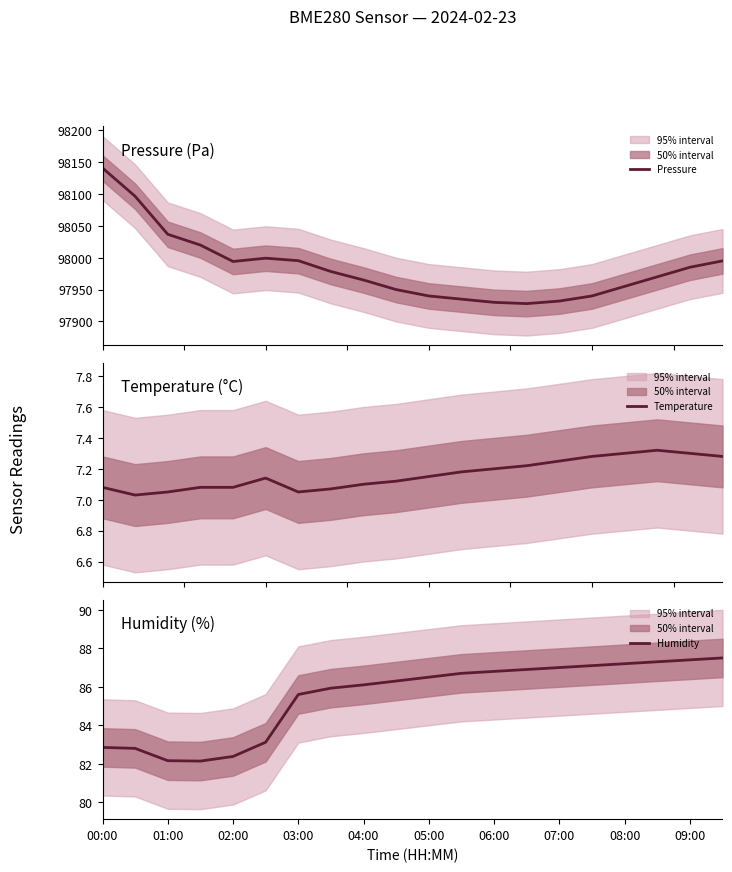

The value of Humidity at 04:00 is 86.1. True or false?

True